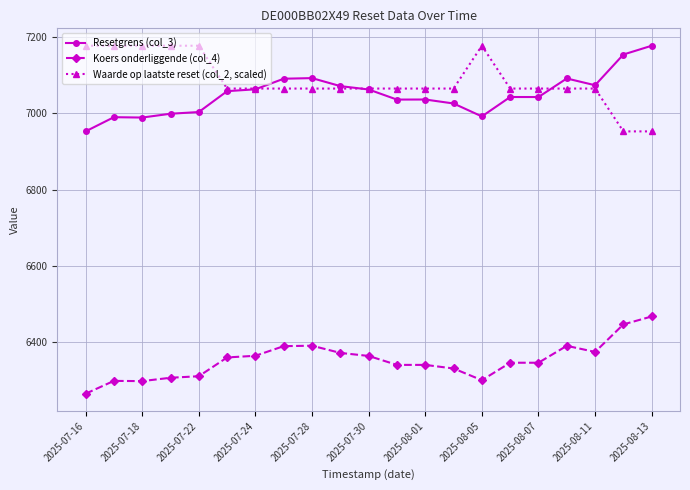

True or false: Resetgrens (col_3) has more than 0 points higher than both neighbors.

True